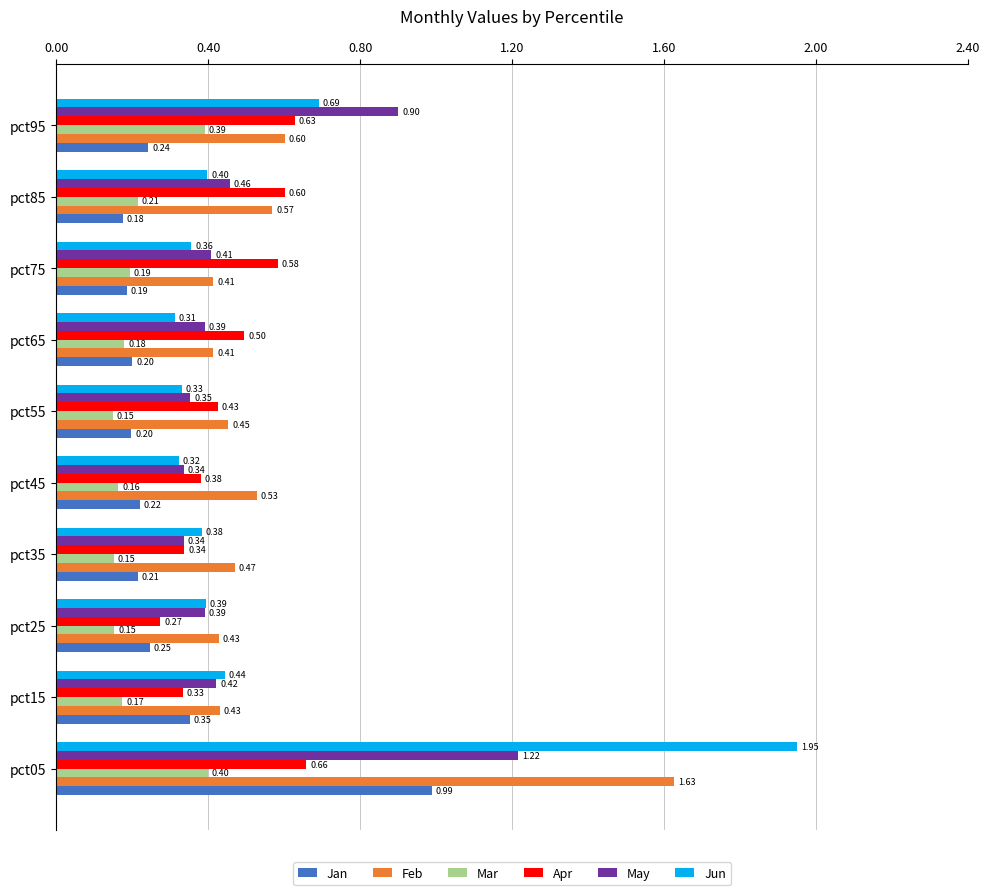

What is the difference between the maximum and minimum values in the Apr series?

0.4